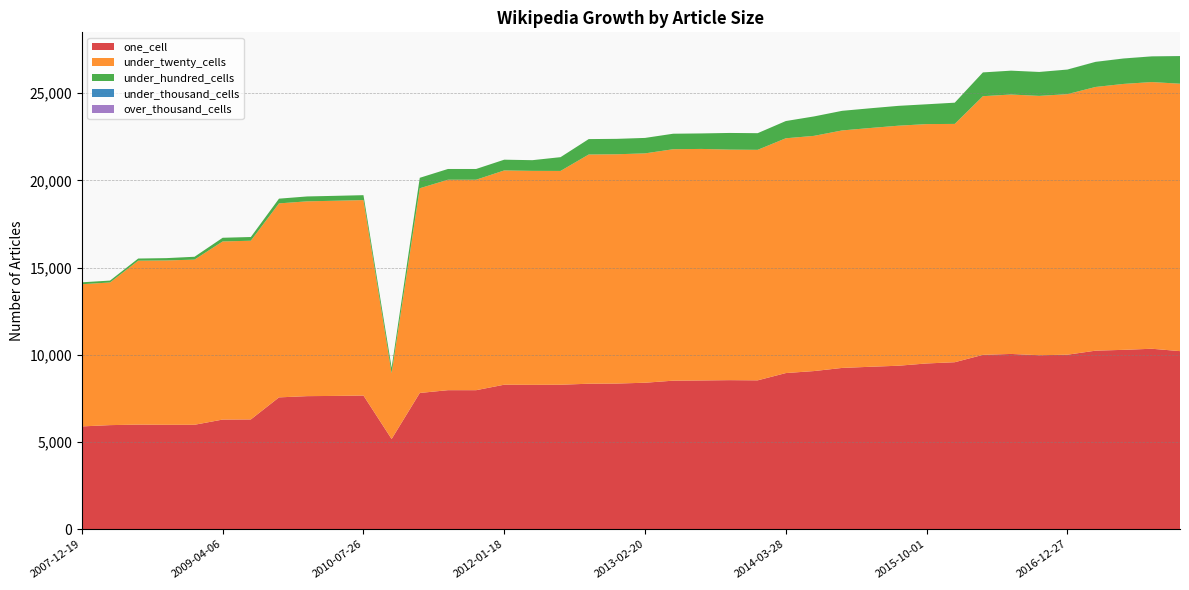

Reading left to right, extract all data points from this chart.

one_cell: 2007-12-19=5897	2008-04-01=5971	2008-06-27=6000	2008-10-10=5990	2008-12-17=5991	2009-04-06=6290	2009-06-17=6297	2009-09-25=7562	2009-12-16=7633	2010-04-01=7646	2010-07-26=7668	2010-11-17=5175	2011-02-21=7815	2011-06-10=7975	2011-09-05=7974	2012-01-18=8289	2012-03-26=8281	2012-07-13=8287	2012-10-31=8345	2012-12-11=8355	2013-02-20=8402	2013-05-21=8520	2013-07-09=8533	2013-09-10=8550	2013-12-20=8539	2014-03-28=8956	2014-09-08=9071	2015-01-19=9251	2015-04-09=9317	2015-07-03=9377	2015-10-01=9507	2016-01-04=9578	2016-04-05=10001	2016-07-04=10053	2016-10-07=9979	2016-12-27=10009	2017-04-12=10241	2017-07-24=10288	2017-10-12=10351	2017-12-22=10214
under_twenty_cells: 2007-12-19=8154	2008-04-01=8180	2008-06-27=9400	2008-10-10=9424	2008-12-17=9471	2009-04-06=10214	2009-06-17=10248	2009-09-25=11124	2009-12-16=11171	2010-04-01=11192	2010-07-26=11208	2010-11-17=3777	2011-02-21=11739	2011-06-10=12068	2011-09-05=12069	2012-01-18=12287	2012-03-26=12270	2012-07-13=12260	2012-10-31=13144	2012-12-11=13148	2013-02-20=13152	2013-05-21=13272	2013-07-09=13276	2013-09-10=13220	2013-12-20=13218	2014-03-28=13464	2014-09-08=13487	2015-01-19=13619	2015-04-09=13692	2015-07-03=13764	2015-10-01=13726	2016-01-04=13666	2016-04-05=14832	2016-07-04=14876	2016-10-07=14871	2016-12-27=14941	2017-04-12=15121	2017-07-24=15249	2017-10-12=15293	2017-12-22=15335
under_hundred_cells: 2007-12-19=109	2008-04-01=109	2008-06-27=124	2008-10-10=133	2008-12-17=163	2009-04-06=211	2009-06-17=213	2009-09-25=271	2009-12-16=280	2010-04-01=281	2010-07-26=281	2010-11-17=312	2011-02-21=599	2011-06-10=616	2011-09-05=616	2012-01-18=616	2012-03-26=613	2012-07-13=790	2012-10-31=884	2012-12-11=884	2013-02-20=886	2013-05-21=889	2013-07-09=889	2013-09-10=955	2013-12-20=955	2014-03-28=988	2014-09-08=1114	2015-01-19=1124	2015-04-09=1131	2015-07-03=1138	2015-10-01=1136	2016-01-04=1217	2016-04-05=1364	2016-07-04=1368	2016-10-07=1373	2016-12-27=1409	2017-04-12=1439	2017-07-24=1458	2017-10-12=1472	2017-12-22=1585
under_thousand_cells: 2007-12-19=0	2008-04-01=0	2008-06-27=0	2008-10-10=0	2008-12-17=0	2009-04-06=0	2009-06-17=0	2009-09-25=0	2009-12-16=0	2010-04-01=0	2010-07-26=0	2010-11-17=0	2011-02-21=0	2011-06-10=0	2011-09-05=0	2012-01-18=0	2012-03-26=0	2012-07-13=0	2012-10-31=0	2012-12-11=0	2013-02-20=0	2013-05-21=0	2013-07-09=0	2013-09-10=0	2013-12-20=0	2014-03-28=0	2014-09-08=0	2015-01-19=0	2015-04-09=0	2015-07-03=0	2015-10-01=0	2016-01-04=0	2016-04-05=0	2016-07-04=0	2016-10-07=0	2016-12-27=2	2017-04-12=2	2017-07-24=2	2017-10-12=2	2017-12-22=4
over_thousand_cells: 2007-12-19=0	2008-04-01=0	2008-06-27=0	2008-10-10=0	2008-12-17=0	2009-04-06=0	2009-06-17=0	2009-09-25=0	2009-12-16=0	2010-04-01=0	2010-07-26=0	2010-11-17=0	2011-02-21=0	2011-06-10=0	2011-09-05=0	2012-01-18=0	2012-03-26=0	2012-07-13=0	2012-10-31=0	2012-12-11=0	2013-02-20=0	2013-05-21=0	2013-07-09=0	2013-09-10=0	2013-12-20=0	2014-03-28=0	2014-09-08=0	2015-01-19=0	2015-04-09=0	2015-07-03=0	2015-10-01=0	2016-01-04=0	2016-04-05=0	2016-07-04=0	2016-10-07=0	2016-12-27=0	2017-04-12=0	2017-07-24=0	2017-10-12=0	2017-12-22=0